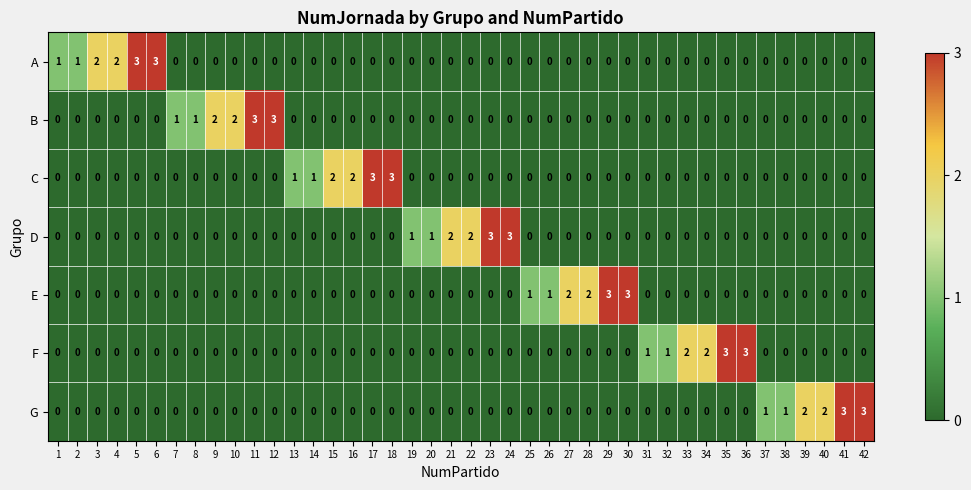

At how many categories does at least one series exceed 0?

42